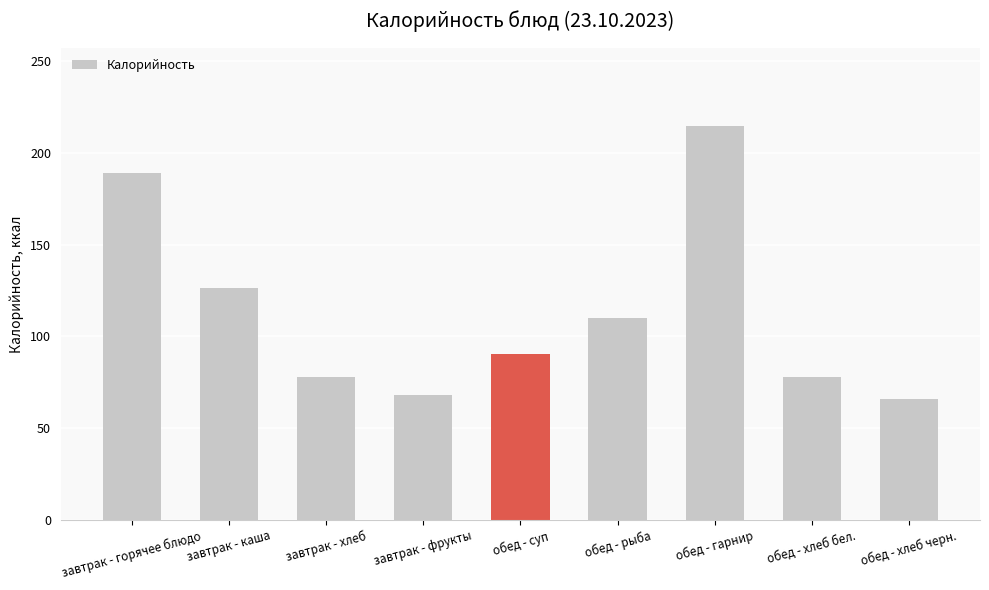

True or false: the data shows 89.1 at завтрак - фрукты.

False